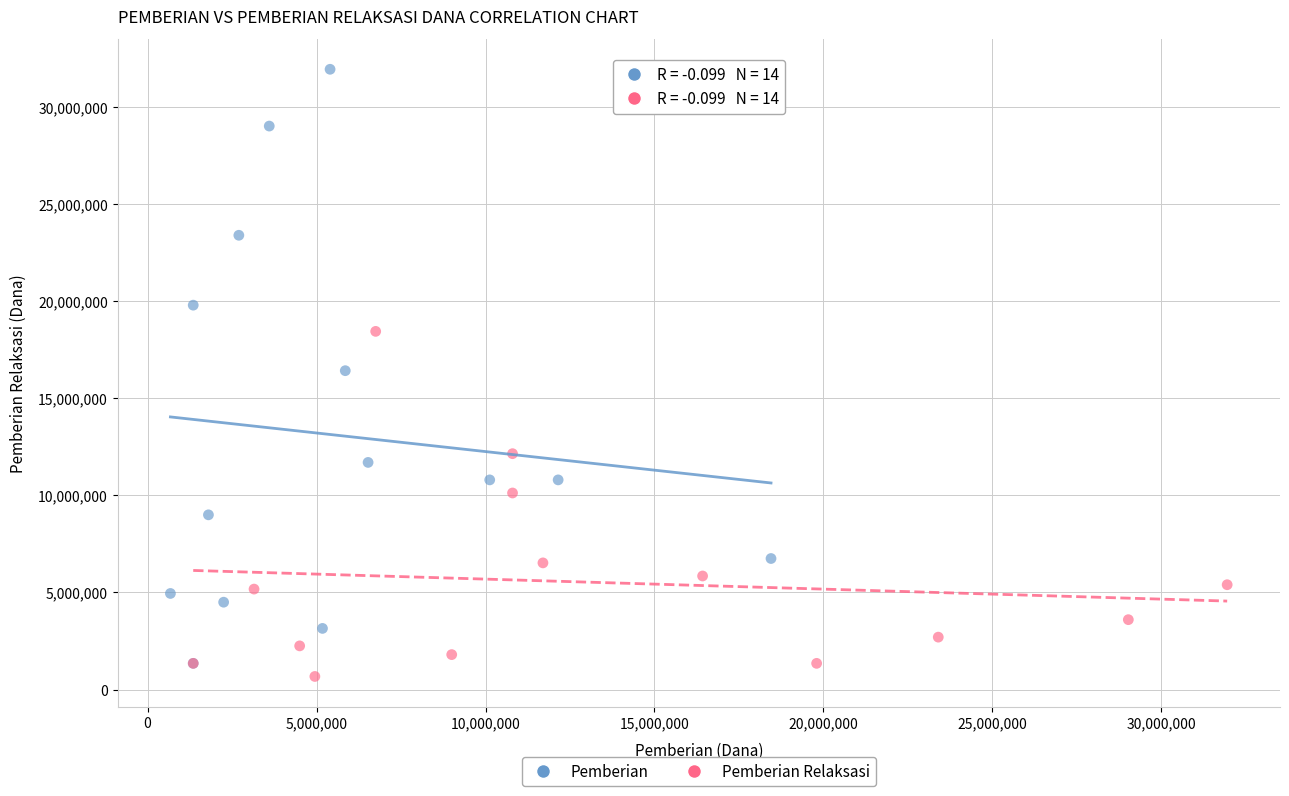

Which series reaches the maximum Y coordinate?

Pemberian